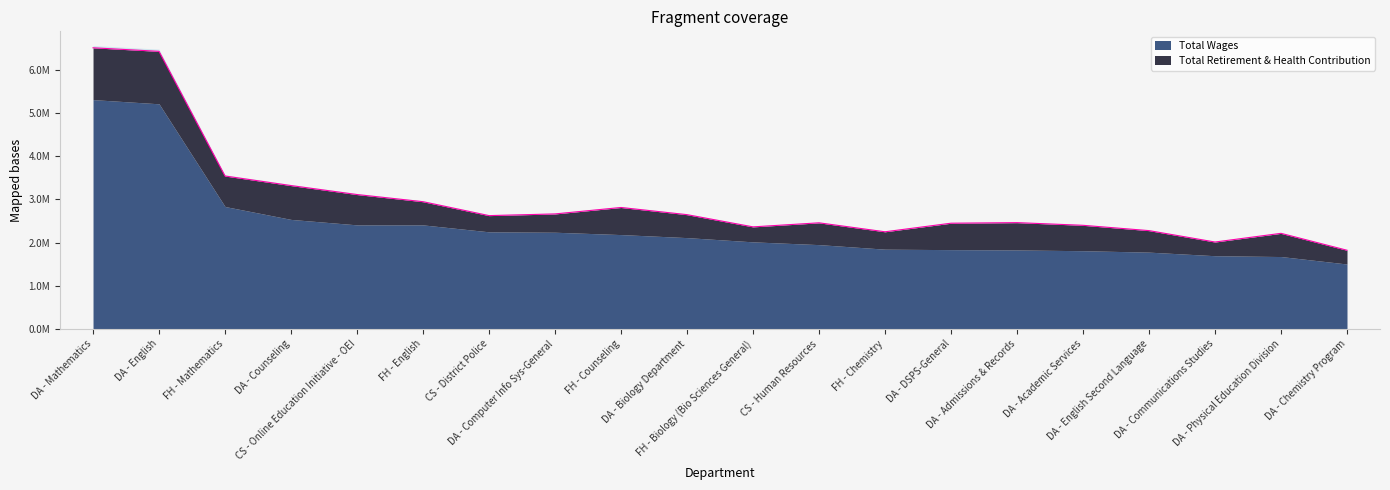

What is the sum of all values?

59280080